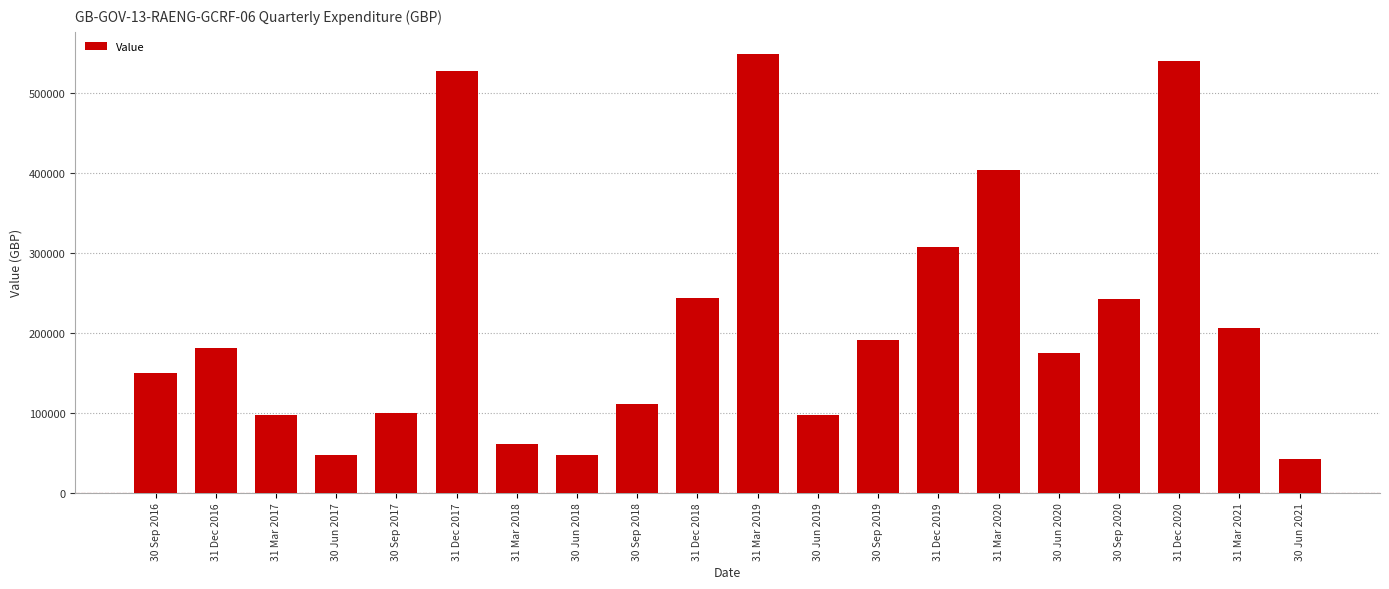

Does the chart contain any negative values?

No